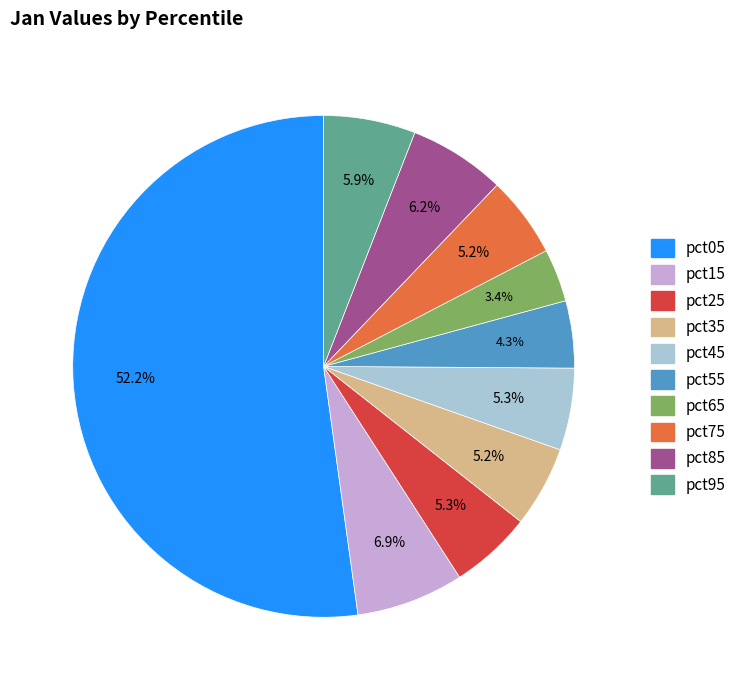

Count the number of slices in the pie.

10